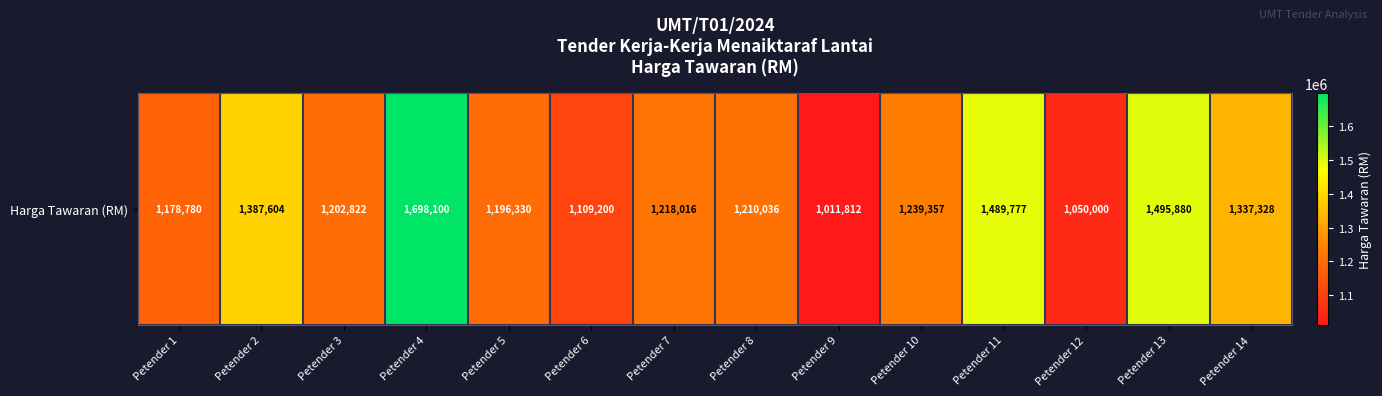

Reading left to right, what are all the values shown in this chart?

1178780	1387604	1202822	1698100	1196330	1109200	1218016	1210036	1011812	1239357	1489777	1050000	1495880	1337328